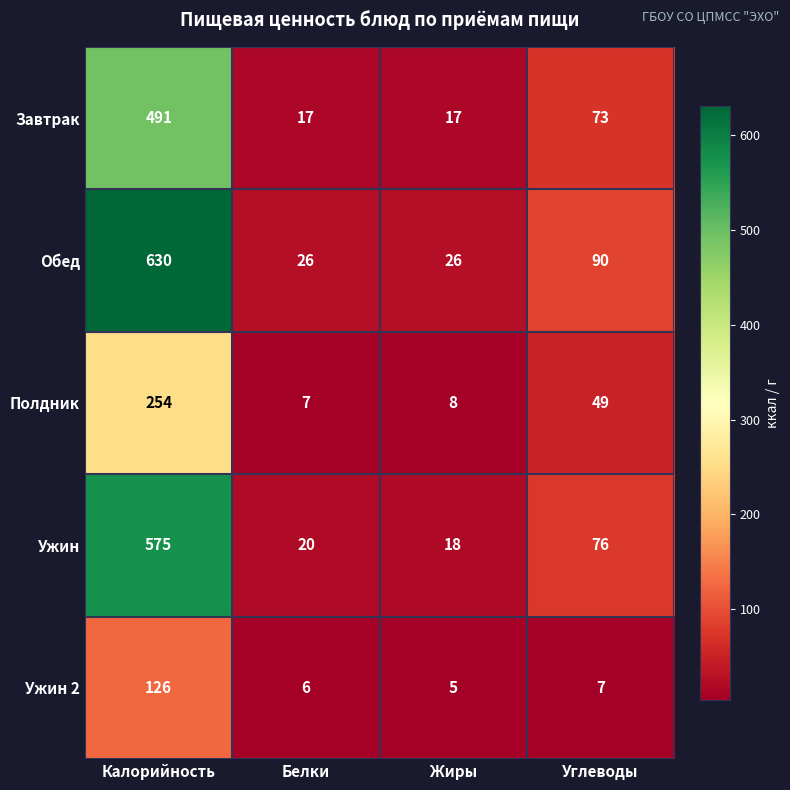

Is it true that Полдник equals 422 at Калорийность?

False